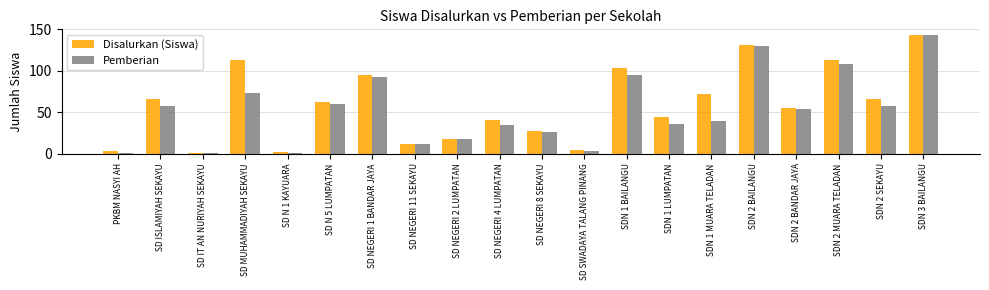

Which label corresponds to the largest value in the chart?

SDN 3 BAILANGU